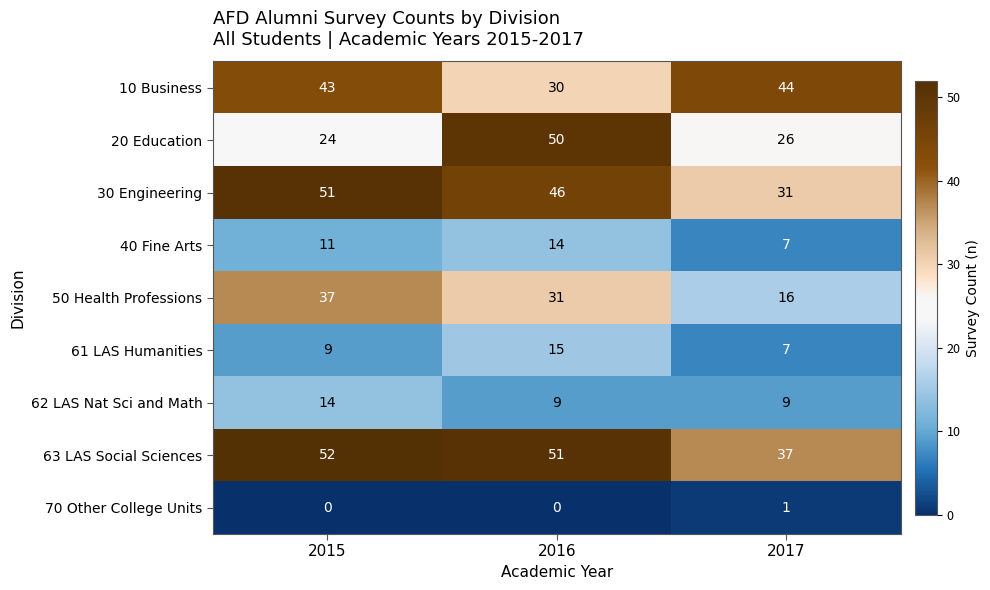

The 30 Engineering series shows 23 at 2016. True or false?

False